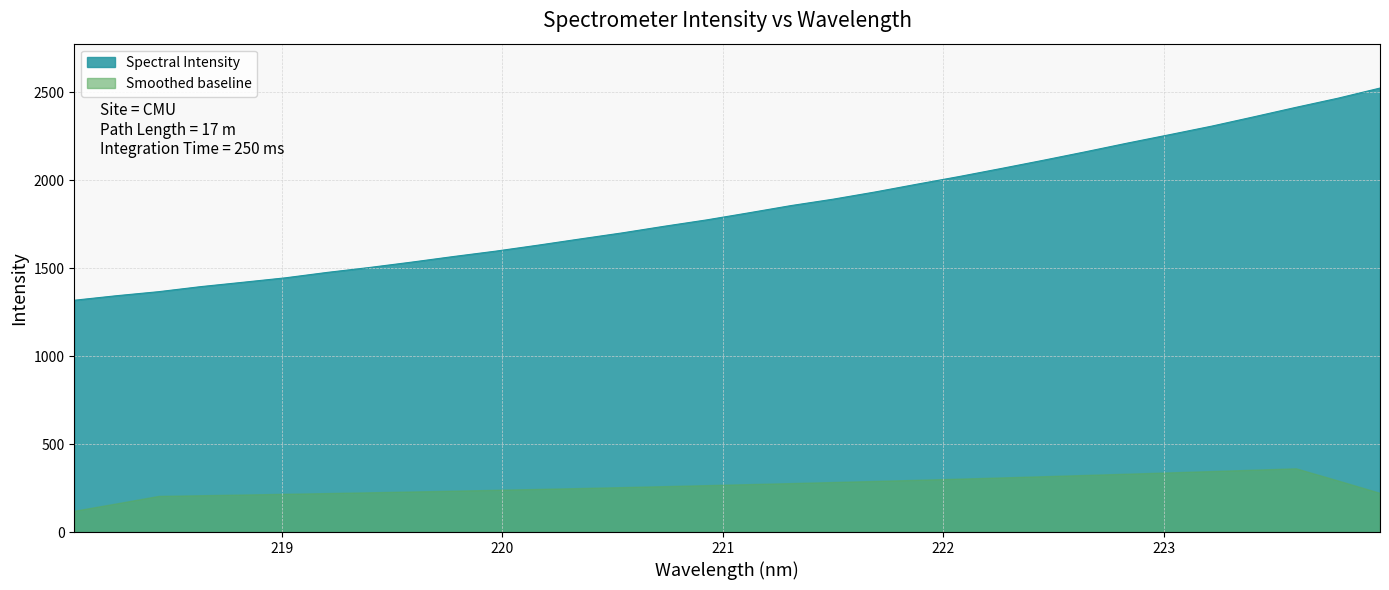

What is the label of the 12th point from the right?

221.8812